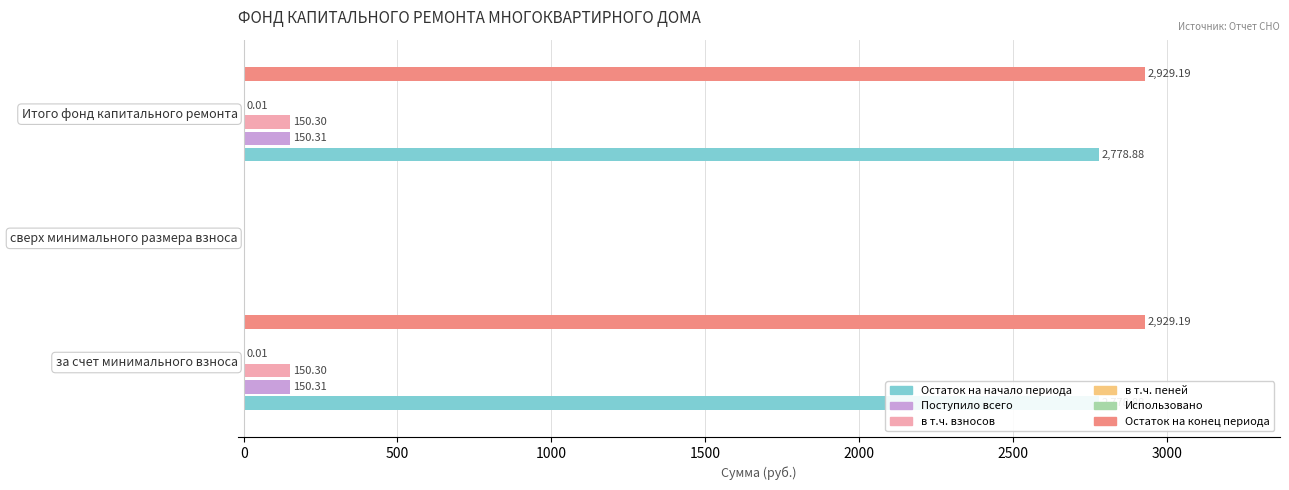

What are all the series names shown in the legend?

Остаток на начало периода, Поступило всего, в т.ч. взносов, в т.ч. пеней, Использовано, Остаток на конец периода